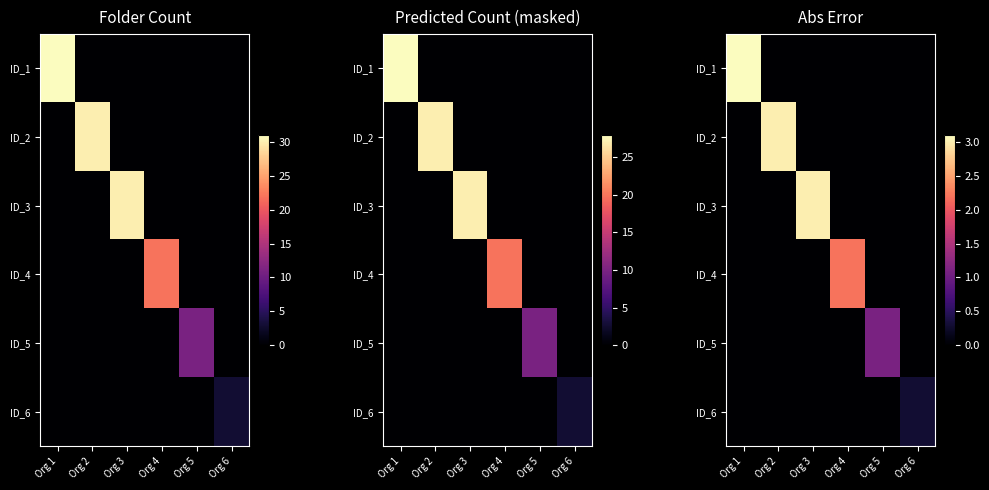

Where is ID_2 nearest to the value 1?

Org 1